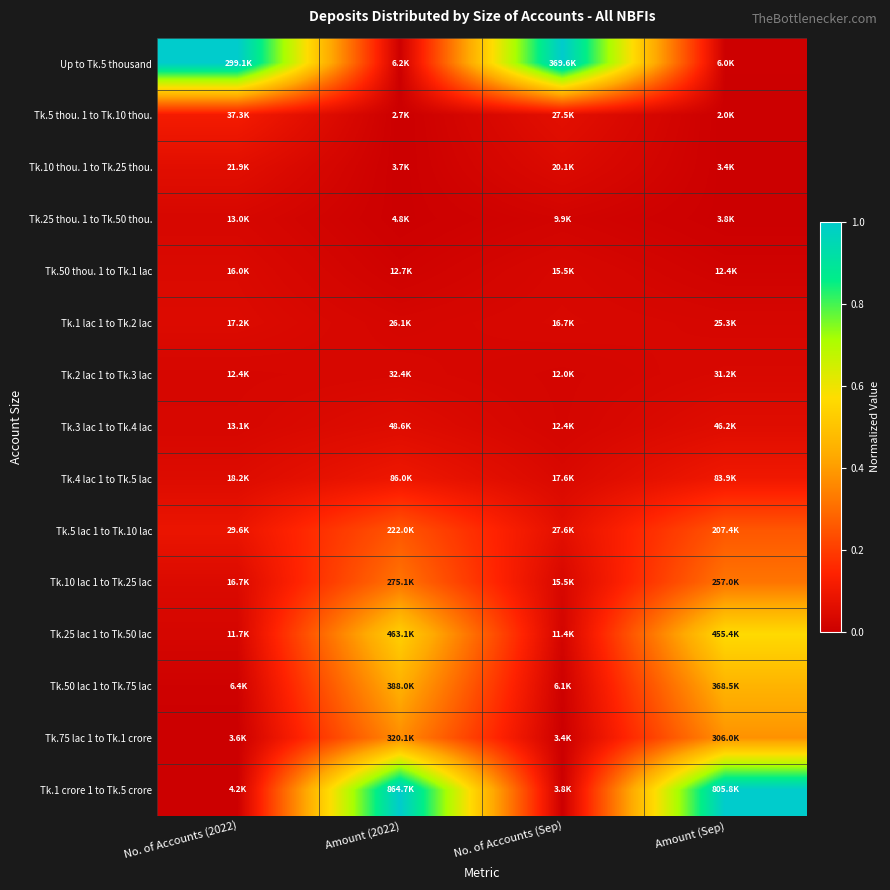

What is the total value across all series at Amount (2022)?

3.2